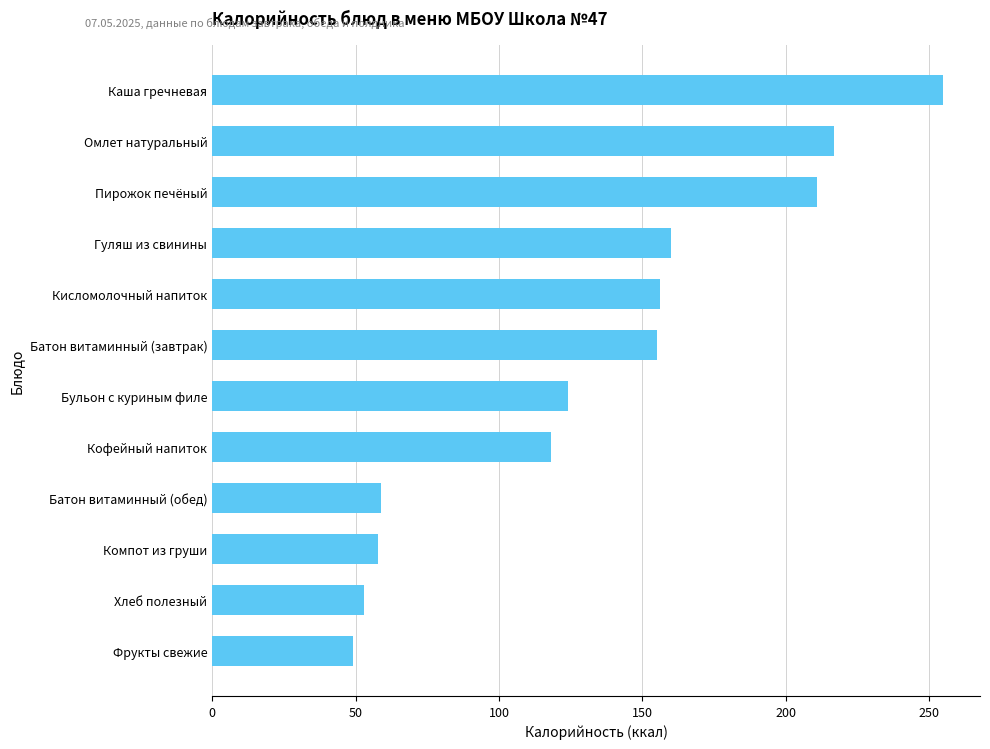

What is the label of the 7th bar from the top?

Бульон с куриным филе